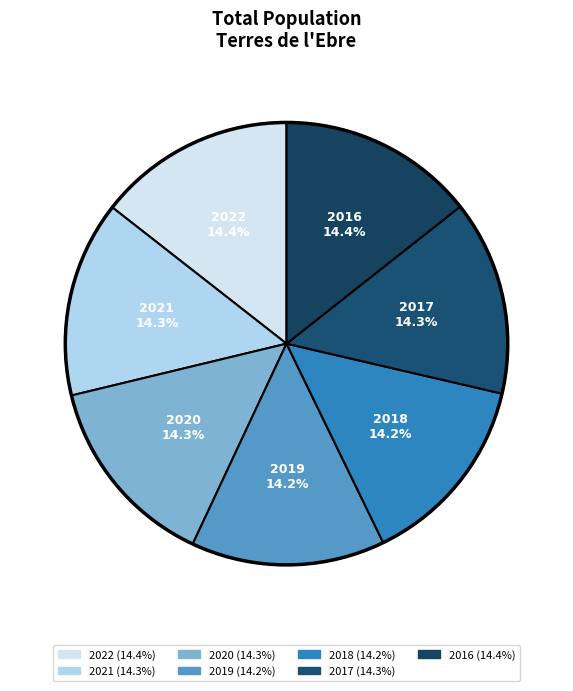

How much of the chart is everything except 2018?

85.8%